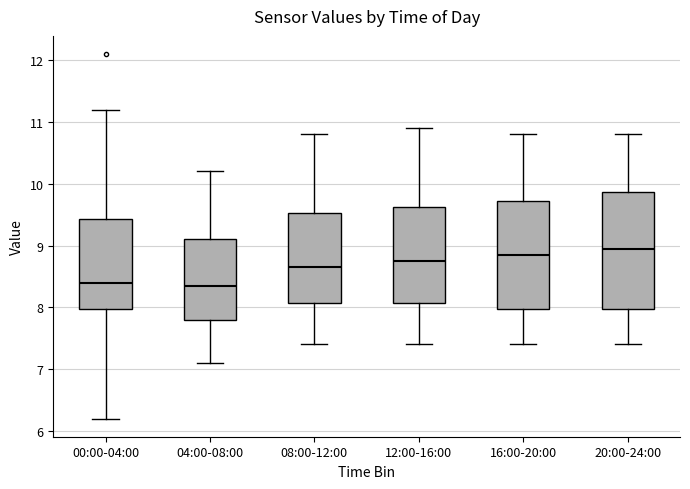

Reading left to right, transcribe this box plot: for each box, give where its median line is, the range the box spans, and where its two whiskers end, as read against the y-axis. The values are not printed on the chart, so give them approximately, as read against the axis.

00:00-04:00: median 8.4, box 8.0 to 9.4, whiskers 6.2 to 11.2
04:00-08:00: median 8.4, box 7.8 to 9.1, whiskers 7.1 to 10.2
08:00-12:00: median 8.7, box 8.1 to 9.5, whiskers 7.4 to 10.8
12:00-16:00: median 8.8, box 8.1 to 9.6, whiskers 7.4 to 10.9
16:00-20:00: median 8.9, box 8.0 to 9.7, whiskers 7.4 to 10.8
20:00-24:00: median 9.0, box 8.0 to 9.9, whiskers 7.4 to 10.8